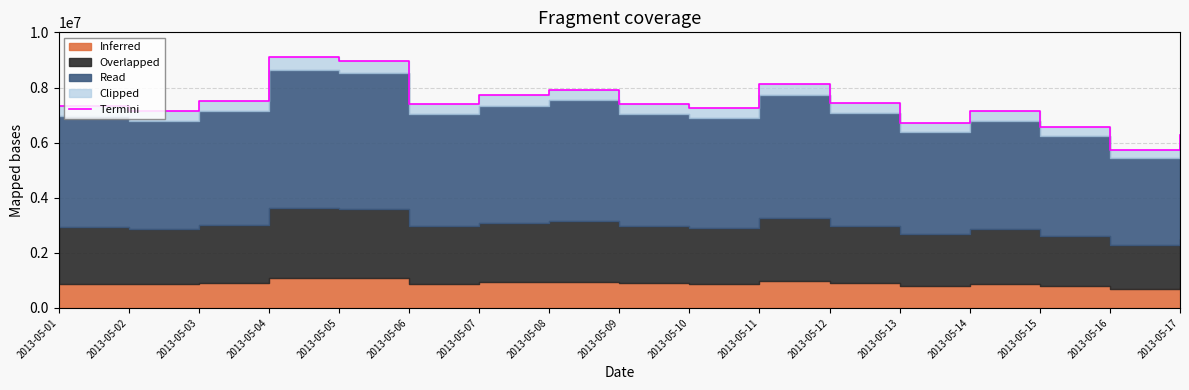

Reading left to right, what are all the values shown in this chart?

7342780.0	7147462.0	7511180.0	9095520.0	8974914.0	7393598.0	7731607.0	7928096.0	7399519.0	7247447.0	8138122.0	7449905.0	6721560.0	7138908.0	6565338.0	5731294.0	6263032.0